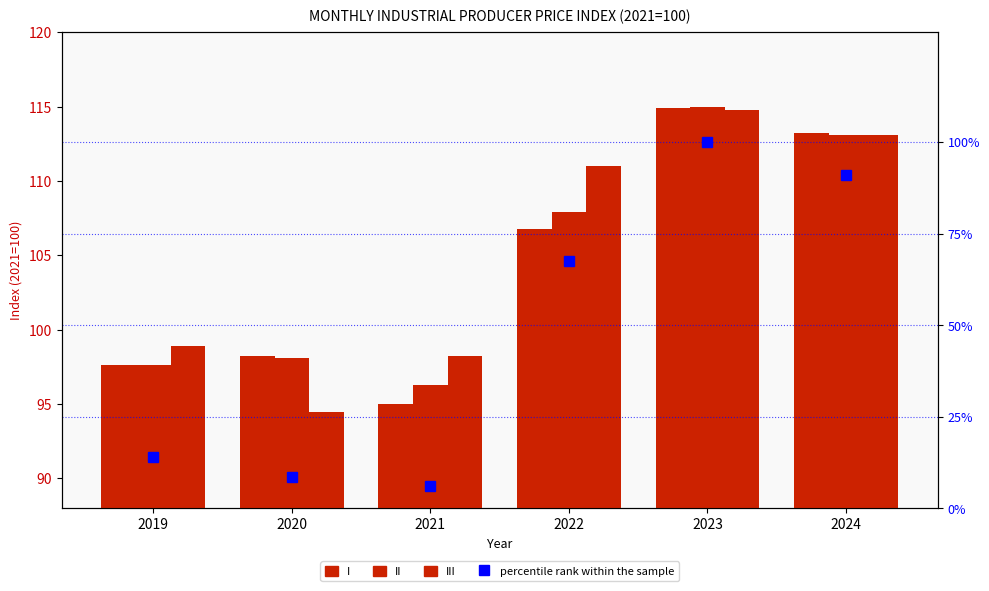

What is the sum of all percentile rank within the sample values?

287.1